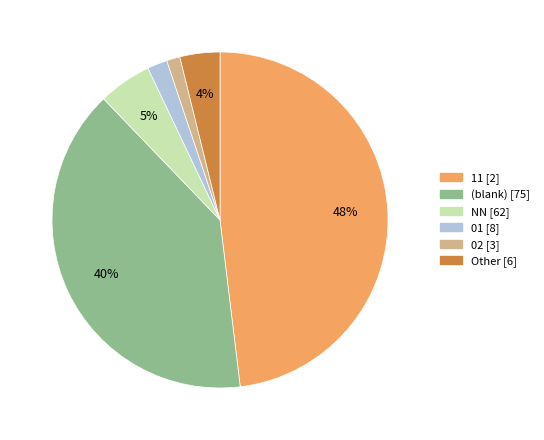

To the nearest percent, what is the difference between the largest and smallest slice percentages?

47%